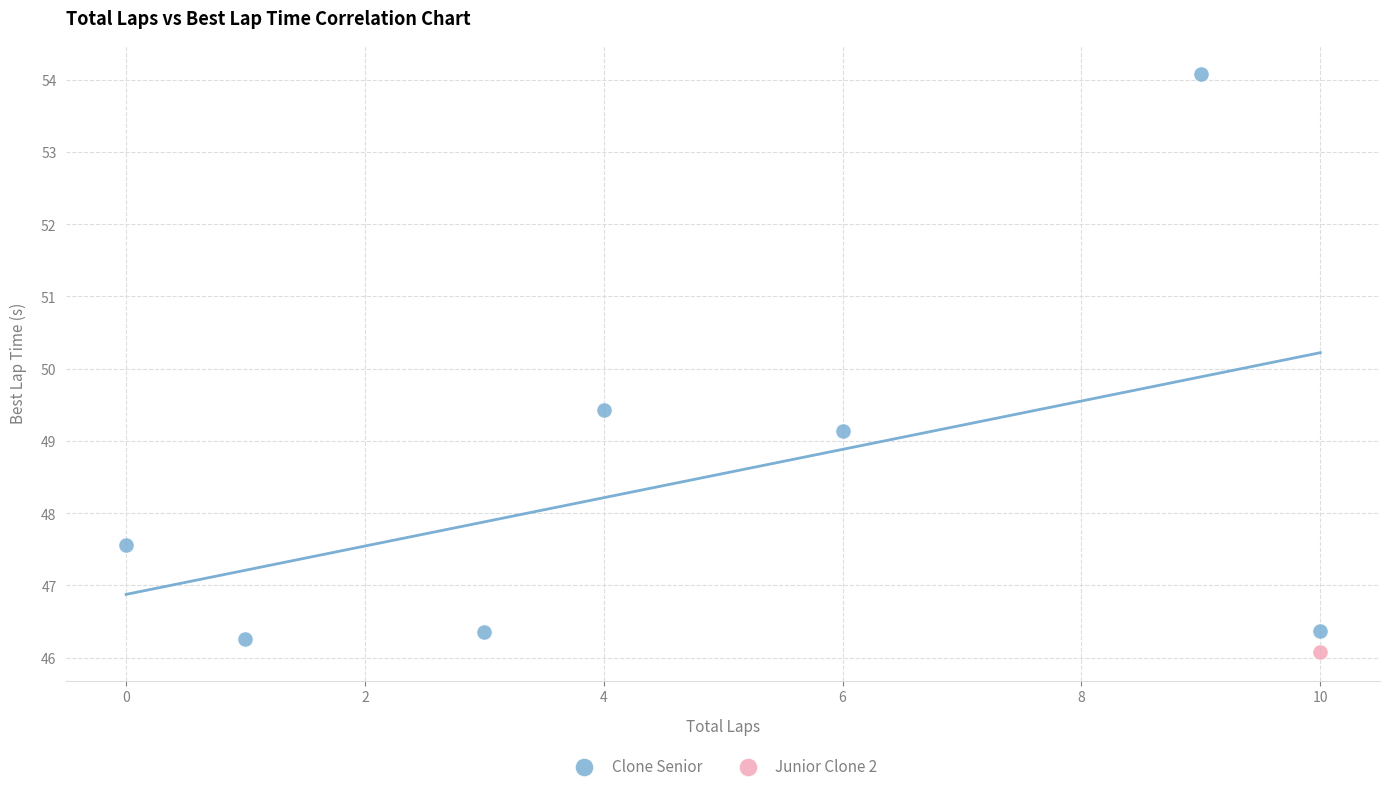

What are all the series names shown in the legend?

Clone Senior, Junior Clone 2